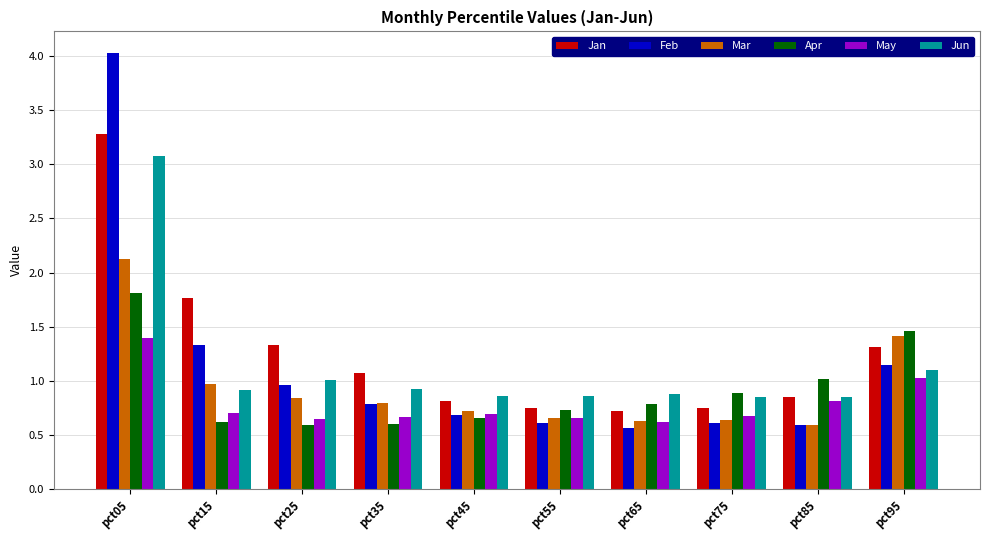

At which label does Feb reach its peak?

pct05